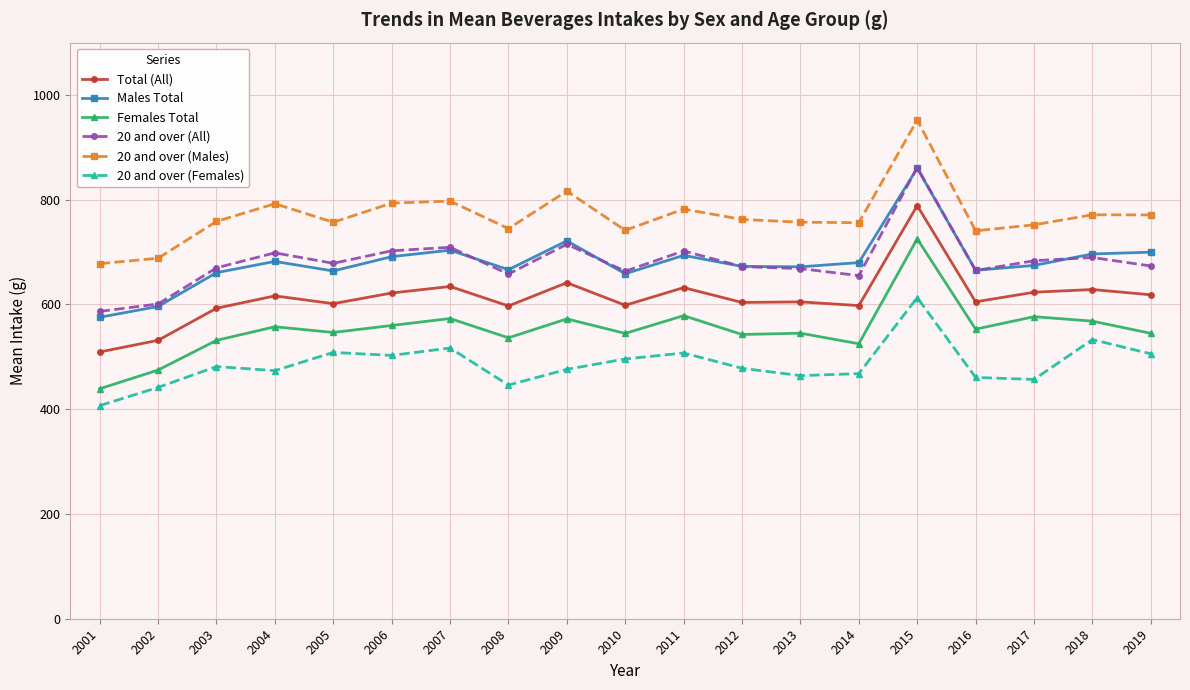

Is it true that Males Total equals 230.4 at 2007?

False